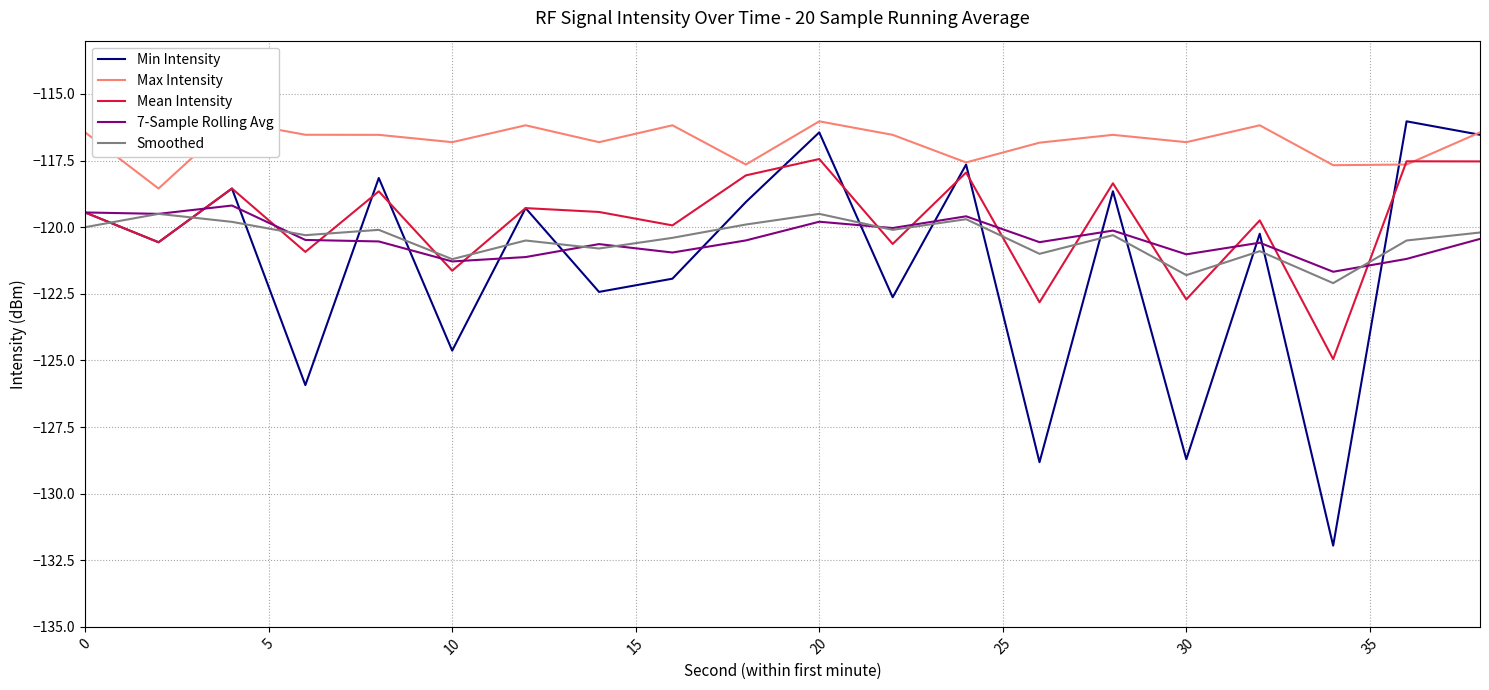

What is the maximum value for Smoothed?

-119.5